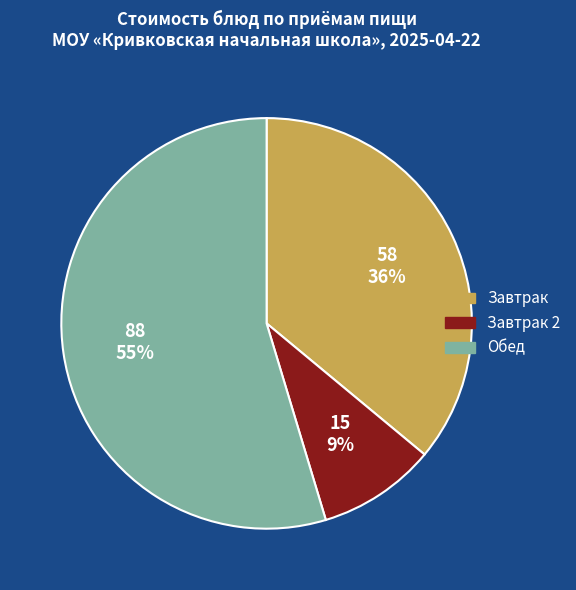

Which has a higher value, Обед or Завтрак?

Обед